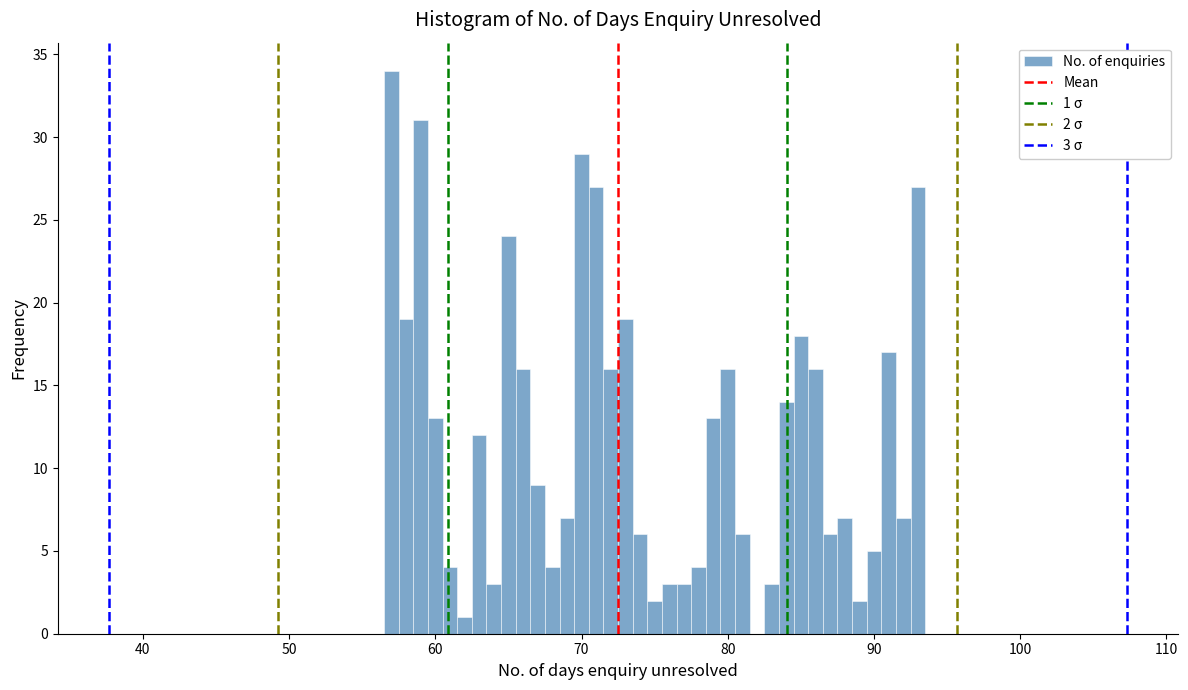

Around what value on the x-axis is the tallest bar? Give the approximate position of its centre, as read against the axis.

57